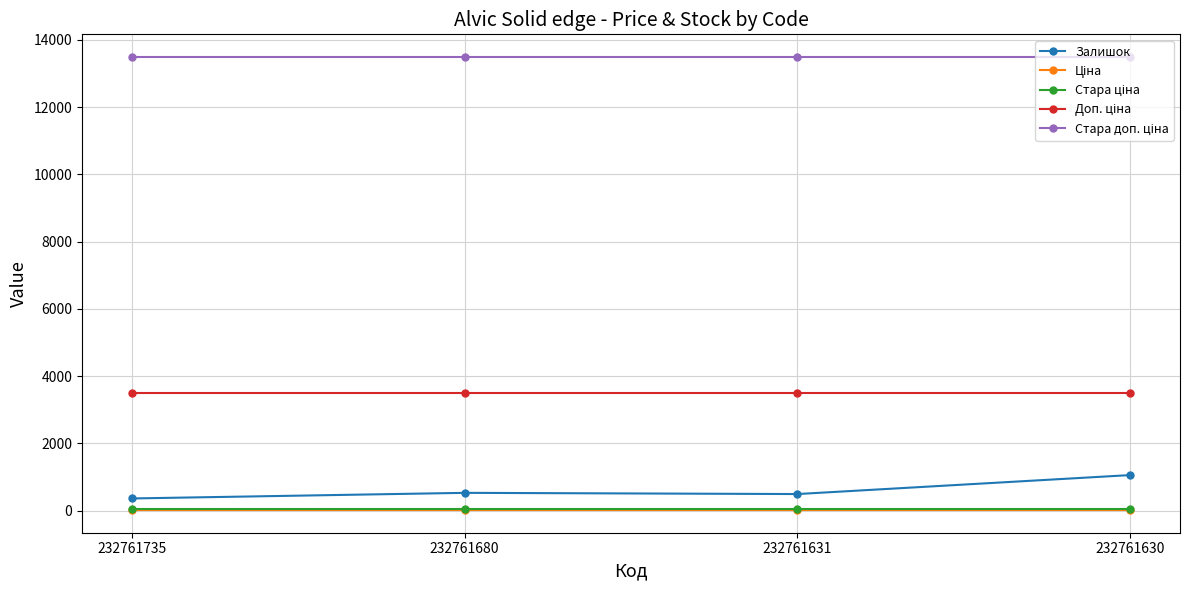

How many lines are shown in the chart?

5